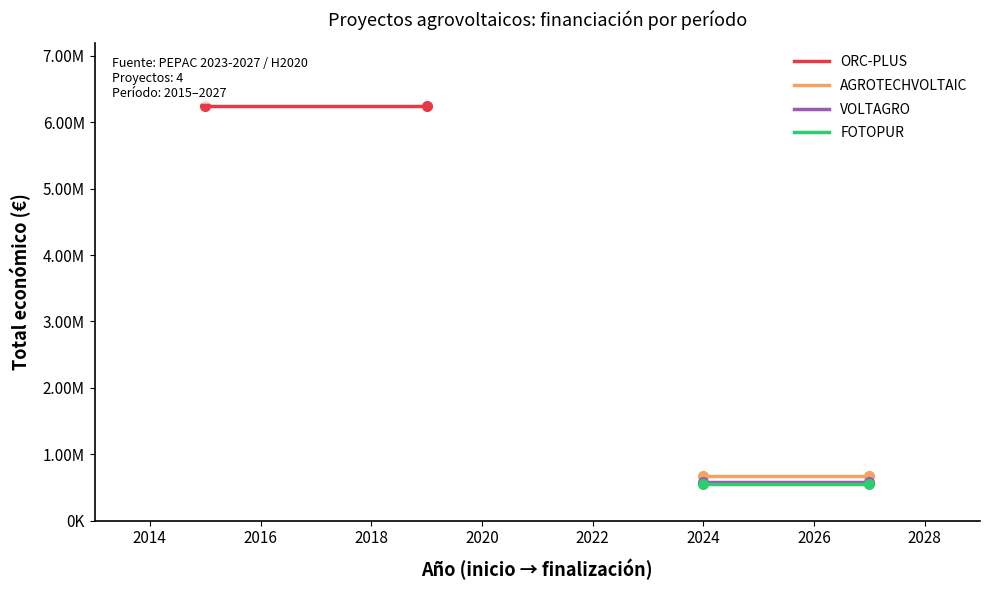

Which series has the largest total across all categories?

ORC-PLUS